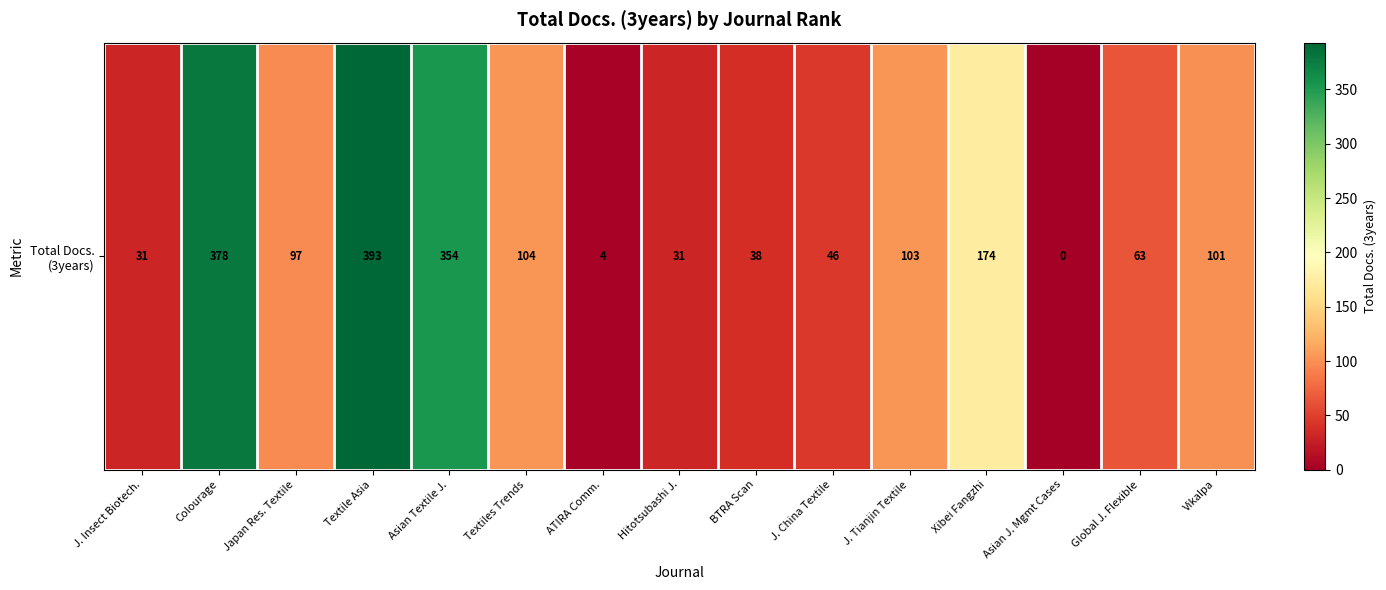

Between Asian Textile J. and Japan Res. Textile, which is larger?

Asian Textile J.